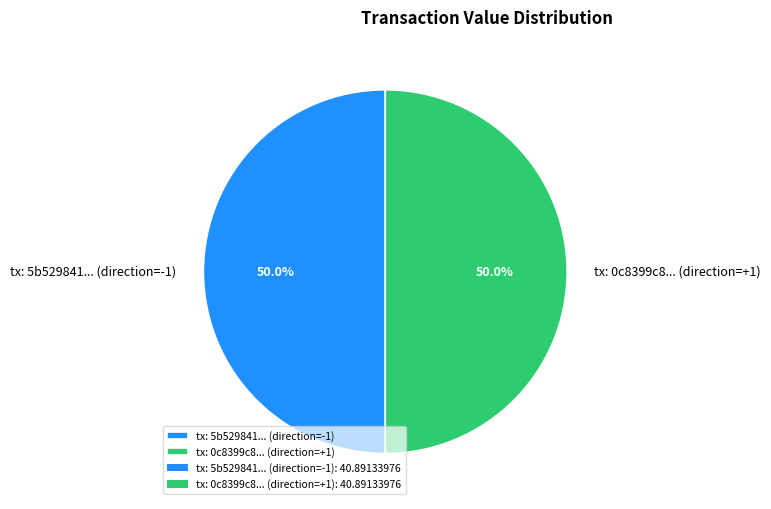

What is the ratio of the value at tx: 0c8399c8... (direction=+1) to the value at tx: 5b529841... (direction=-1)?

1.0